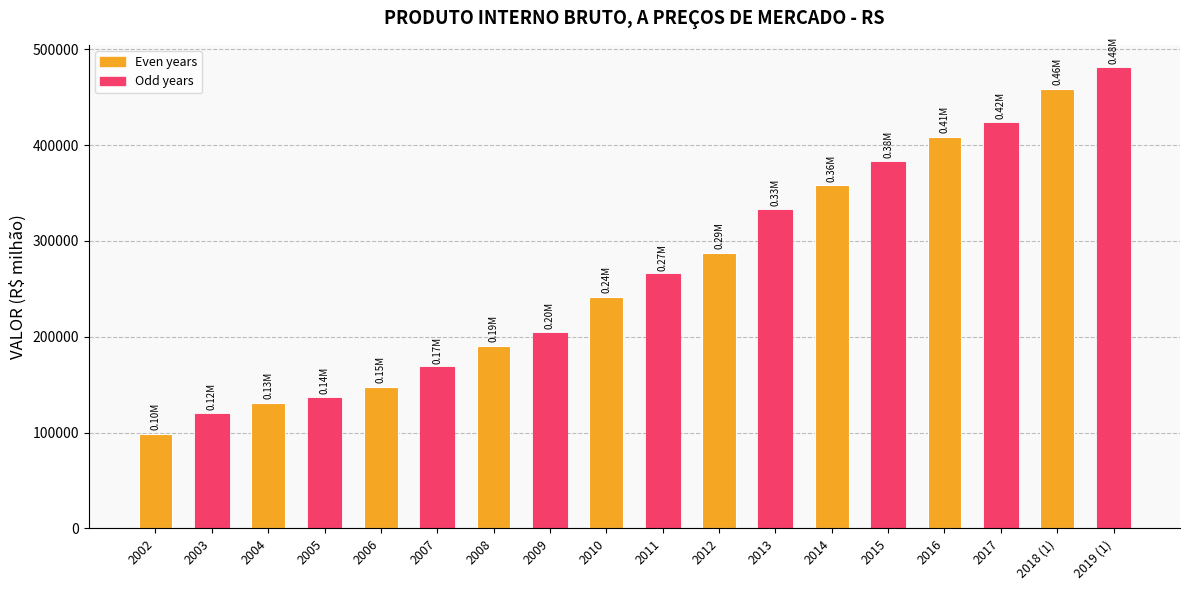

What is the greatest value displayed?

480576.9